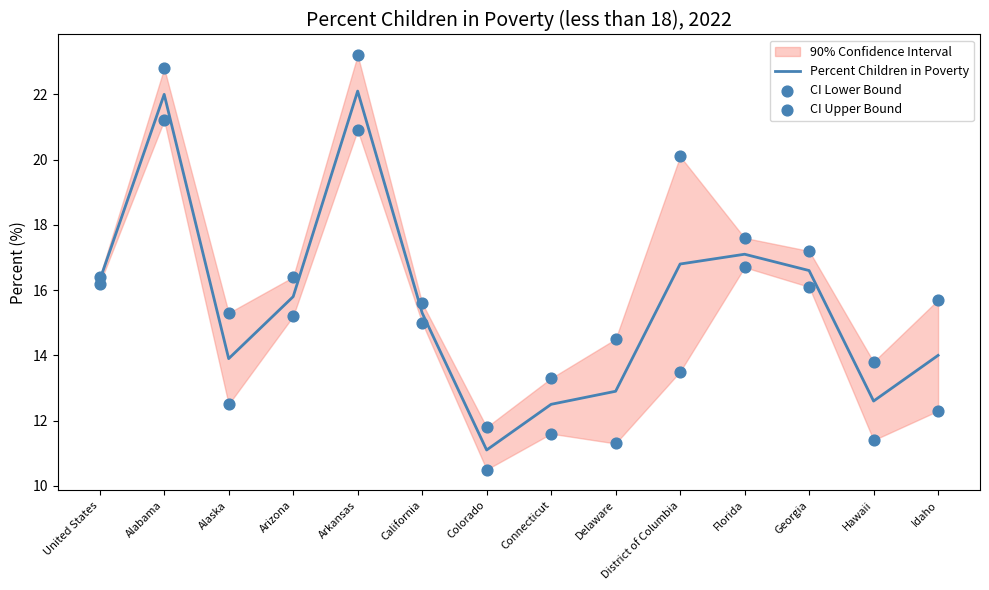

At which category is the sum across all series the highest?

Arkansas